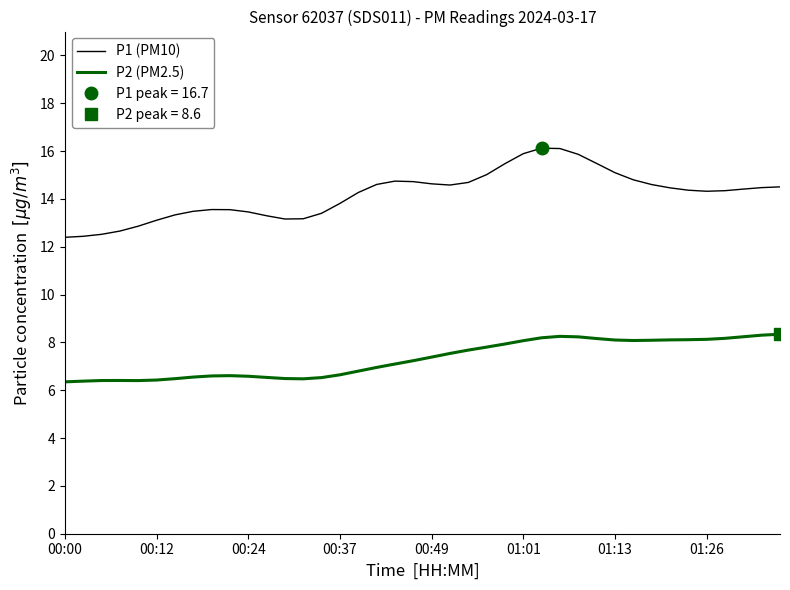

True or false: P2 (PM2.5) and P1 (PM10) cross at least once.

False